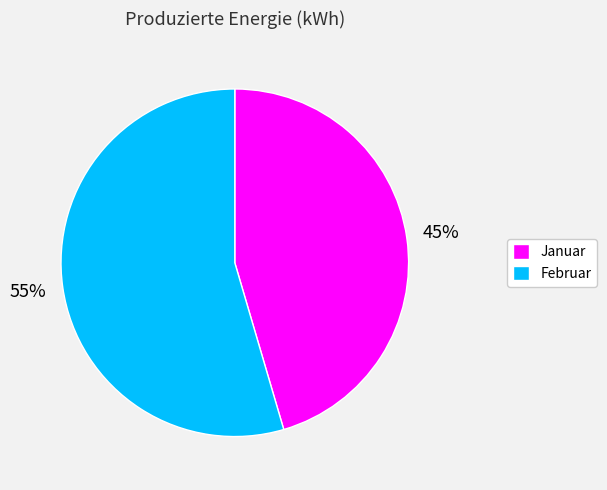

Combined, do Februar and Januar account for over 50%?

Yes